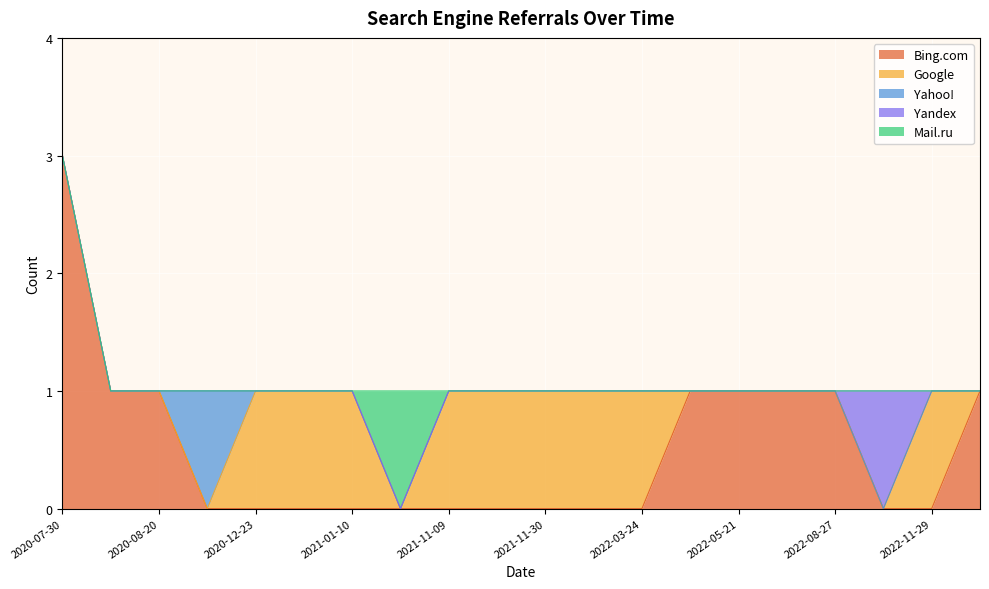

Does the chart display data point markers on the line(s)?

No